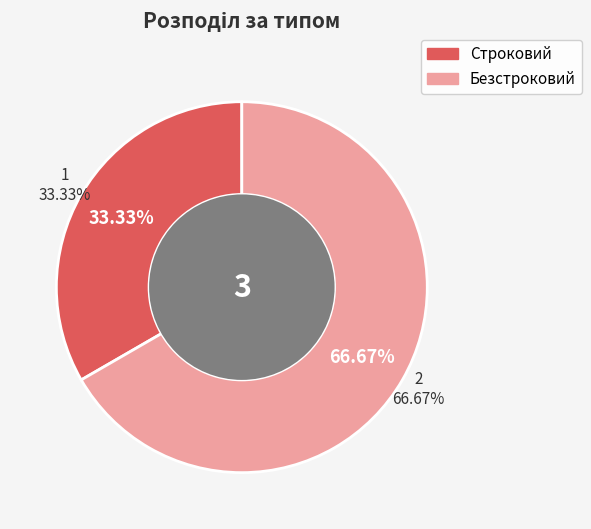

Is Строковий the majority of the pie?

No